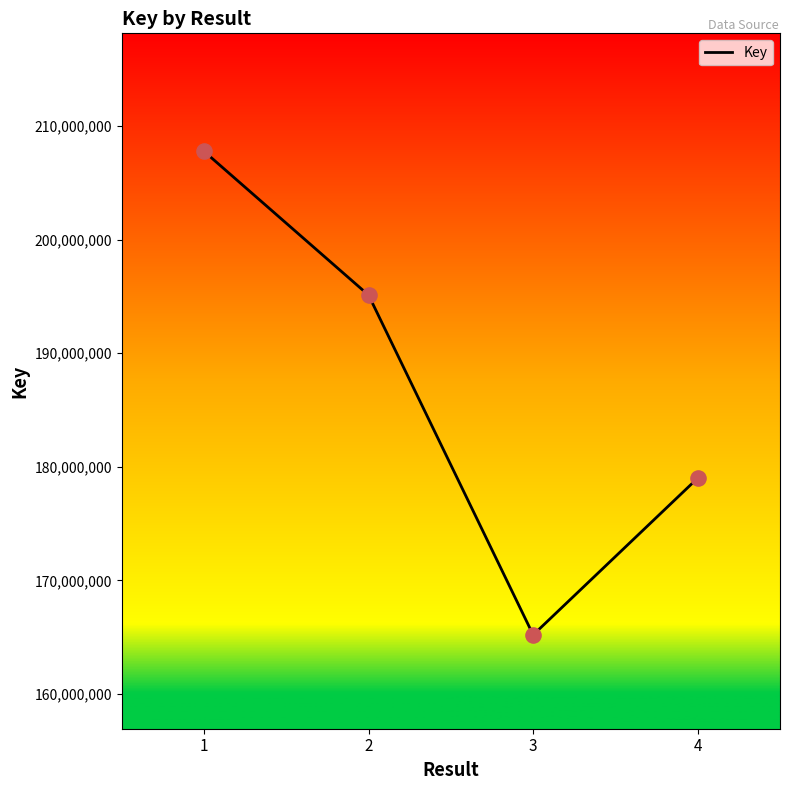

Between 2 and 1, which is larger?

1